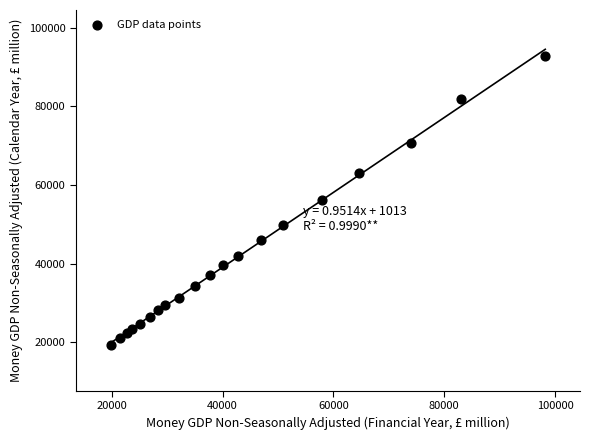

What is the range of Y values (max minus min)?

73328